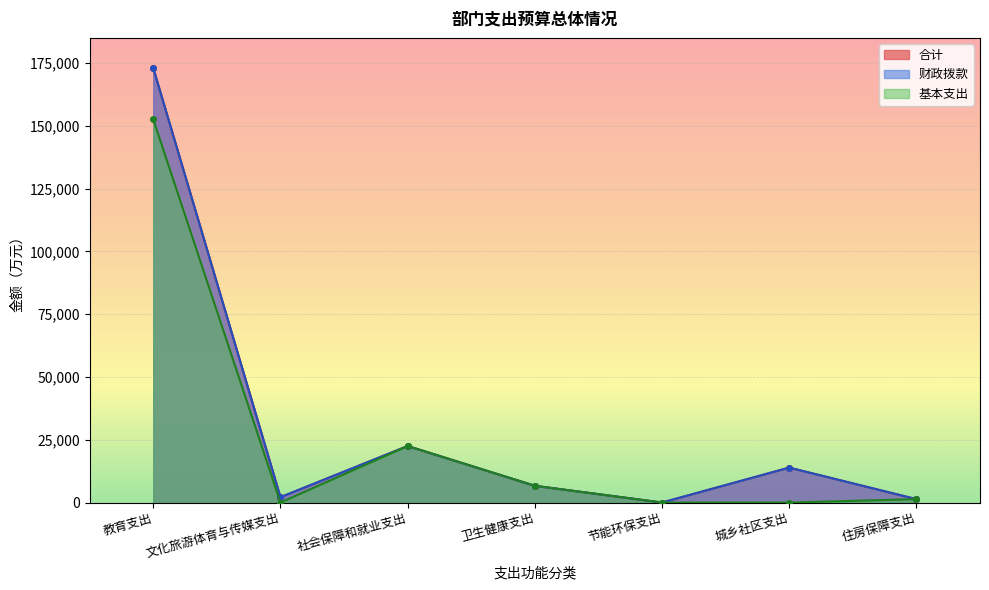

Between 社会保障和就业支出 and 城乡社区支出, which series saw the biggest shift?

基本支出